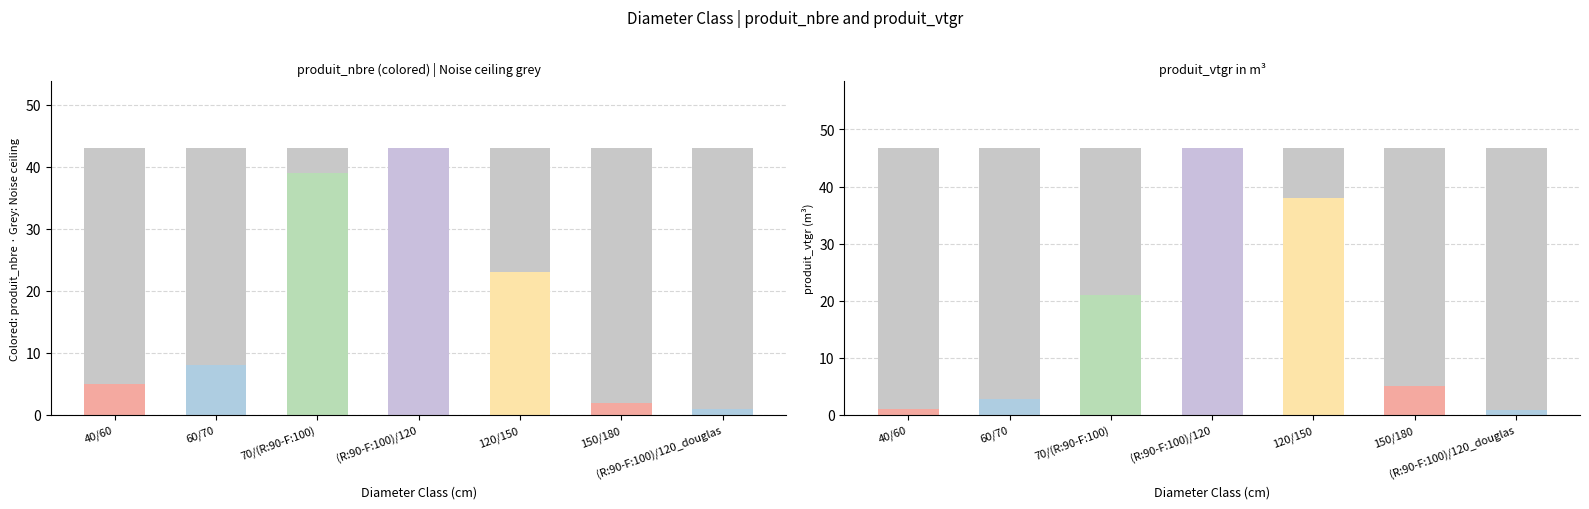

At which label does produit_nbre reach its minimum?

(R:90-F:100)/120_douglas